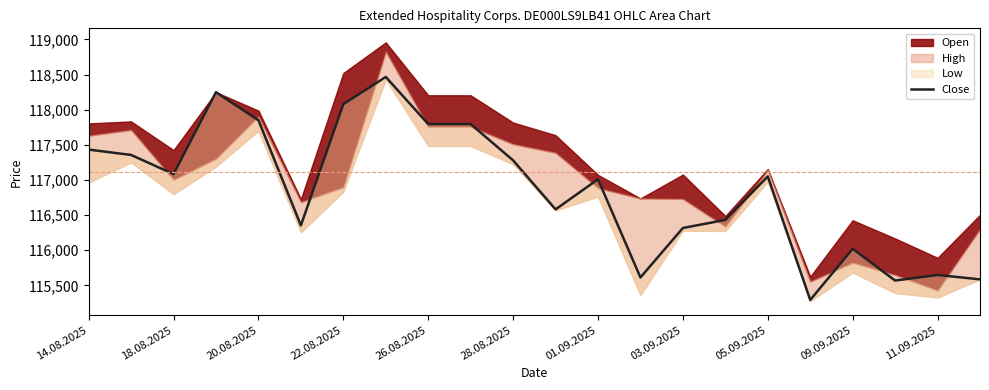

True or false: there are more than 2 points higher than both neighbors.

True